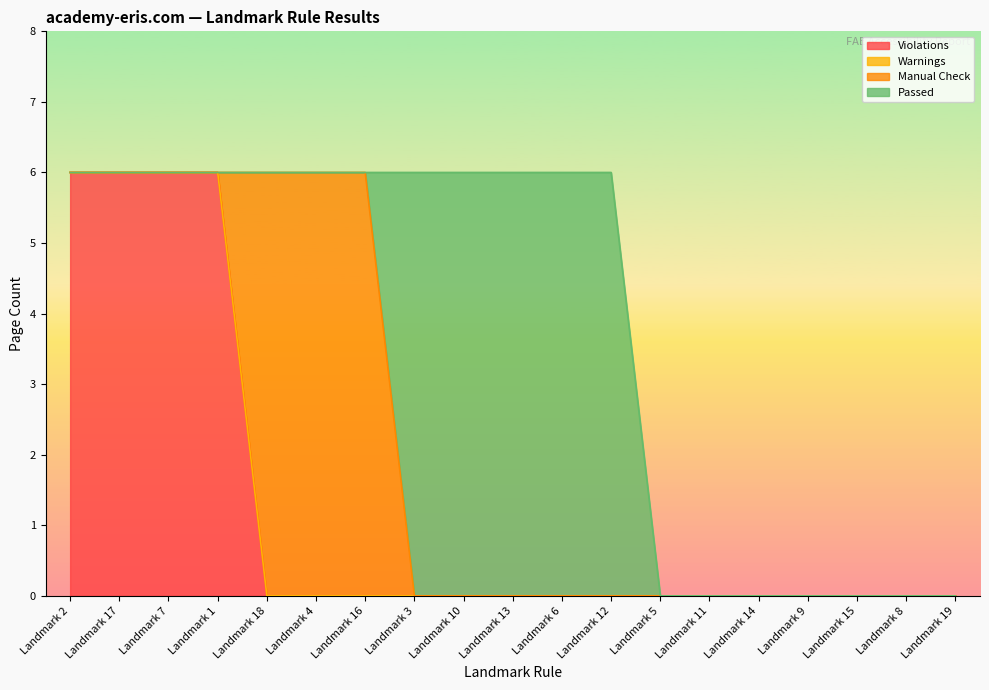

Does the chart display data point markers on the line(s)?

No